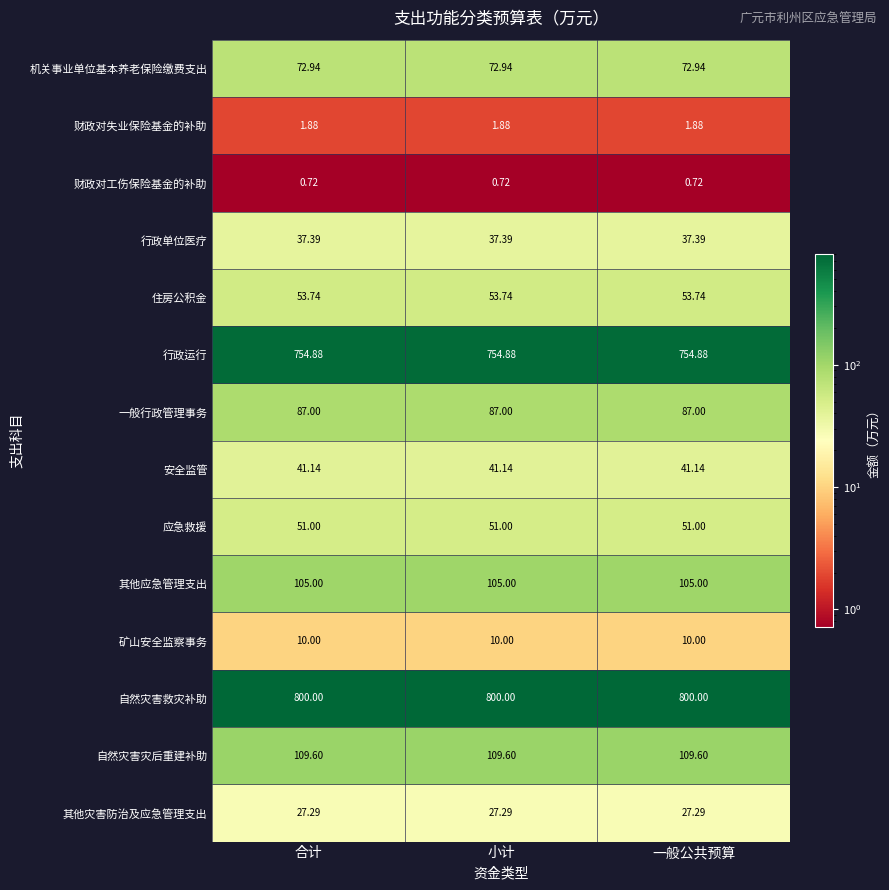

Count the number of data series in this chart.

14